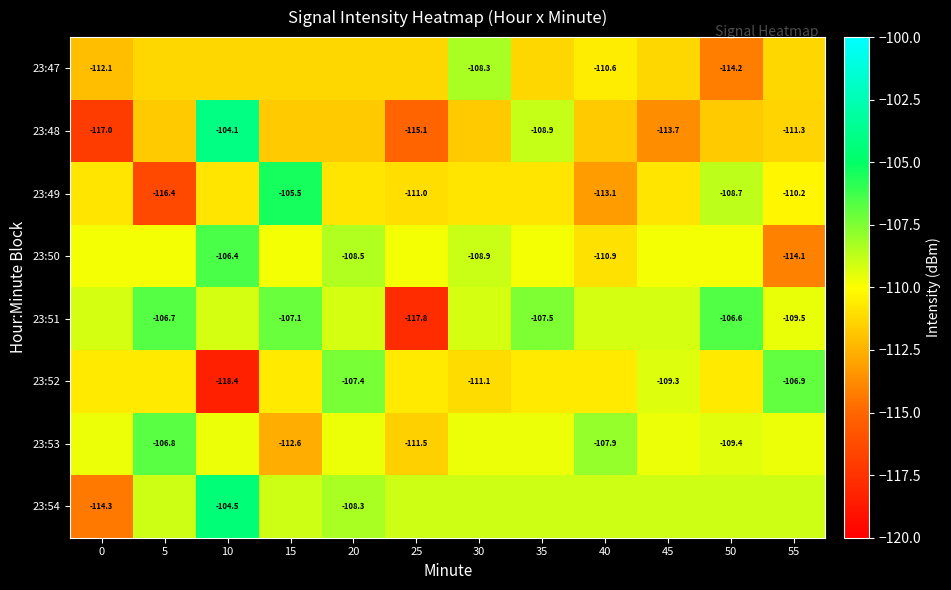

At which category does the chart reach its peak across all series?

10